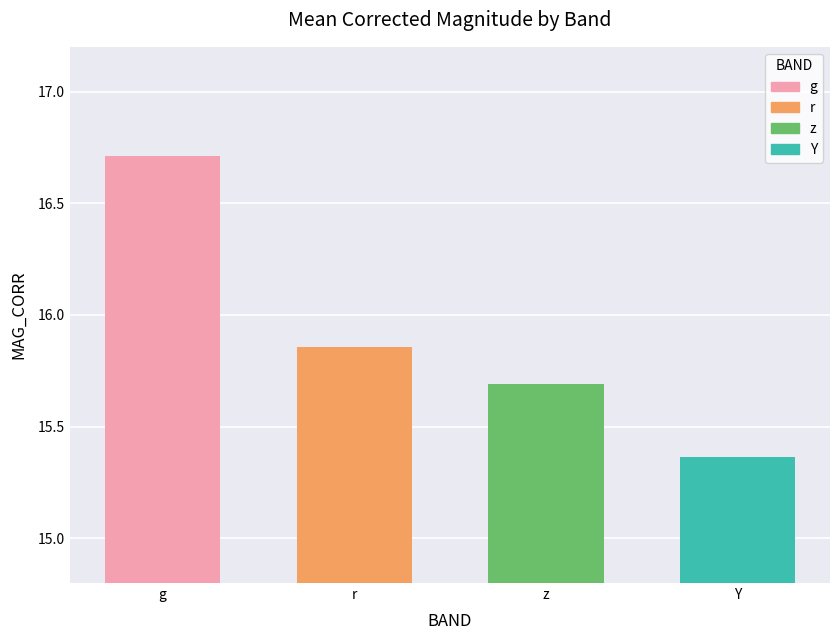

What is the ratio of the value at z to the value at Y?

1.0